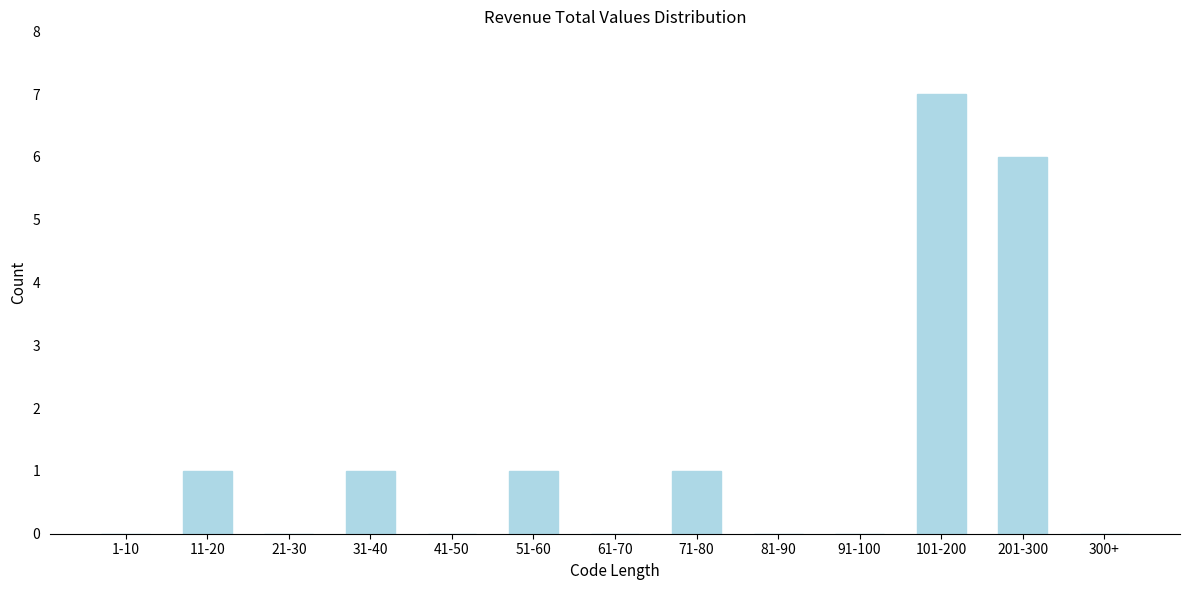

Reading left to right, extract all data points from this chart.

1-10=0	11-20=1	21-30=0	31-40=1	41-50=0	51-60=1	61-70=0	71-80=1	81-90=0	91-100=0	101-200=7	201-300=6	300+=0